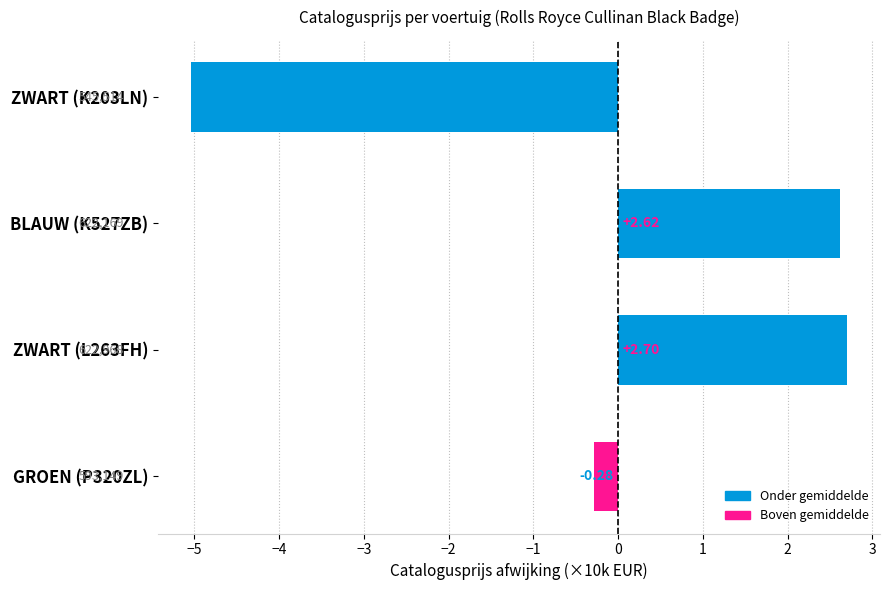

How many data points does each series have?

4